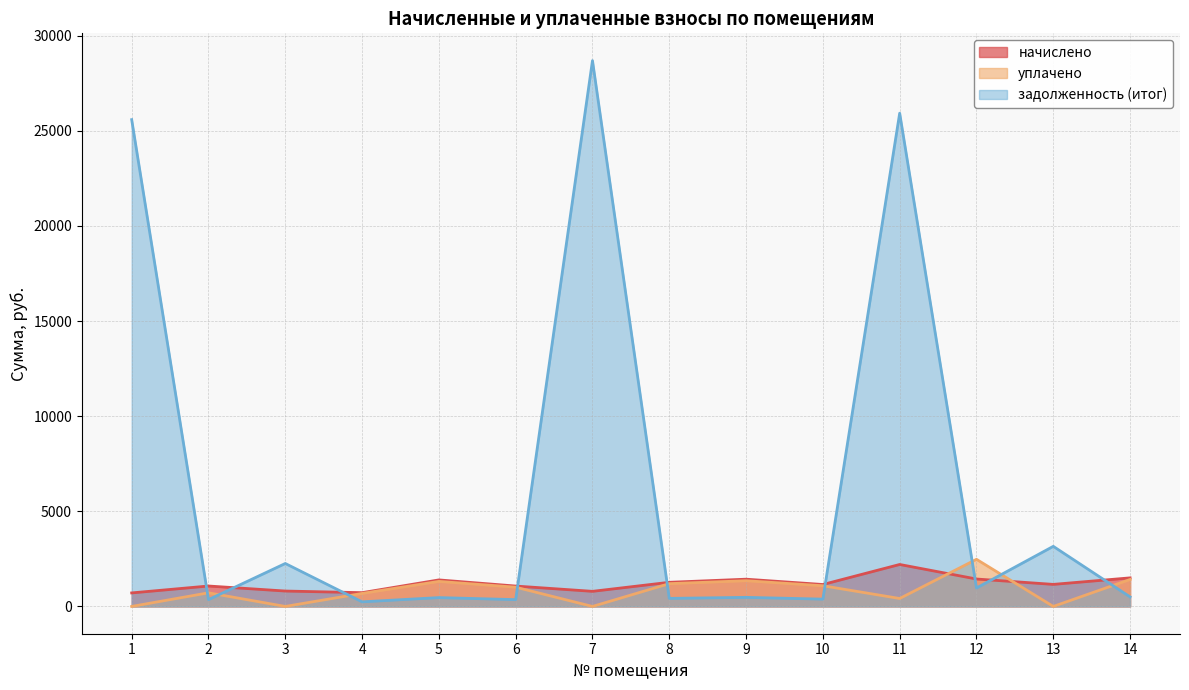

Which category has the lowest value across all series?

1